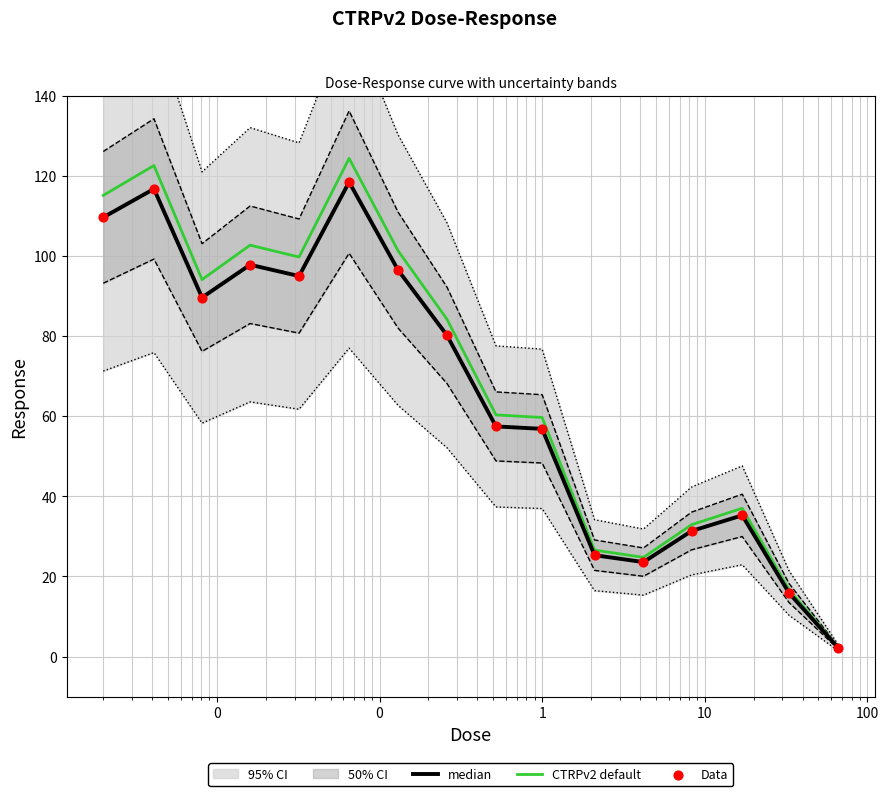

Is the value of median at 0 greater than the value of CTRPv2 default at 0?

No